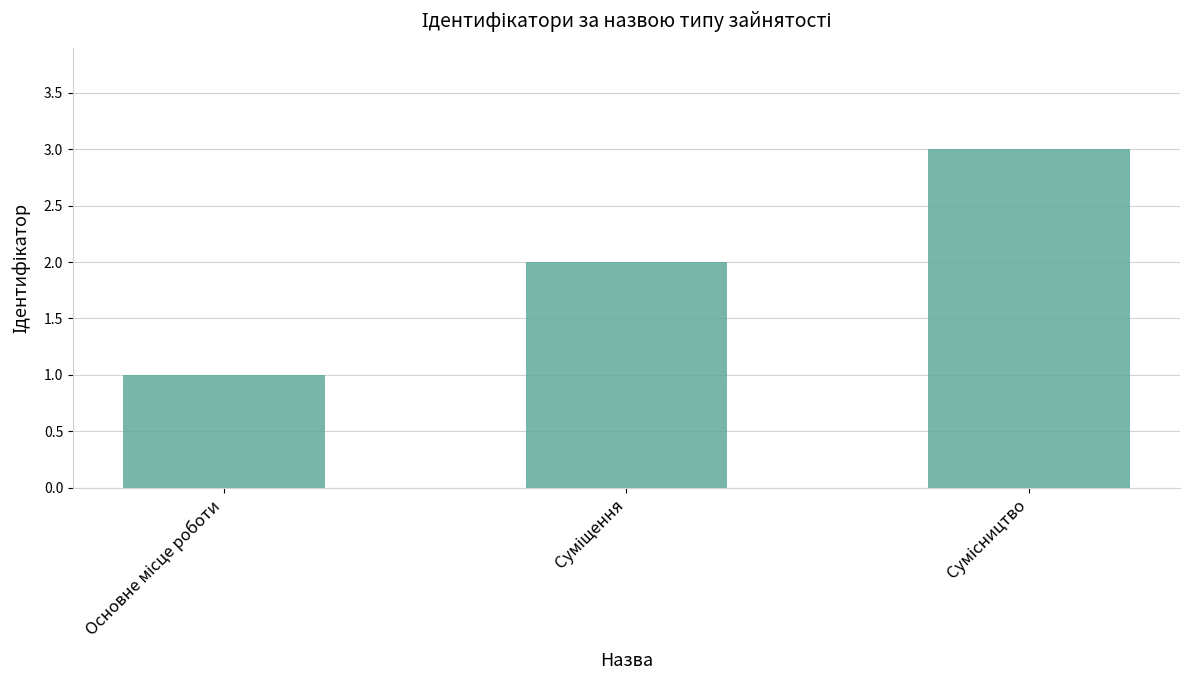

What is the greatest value displayed?

3